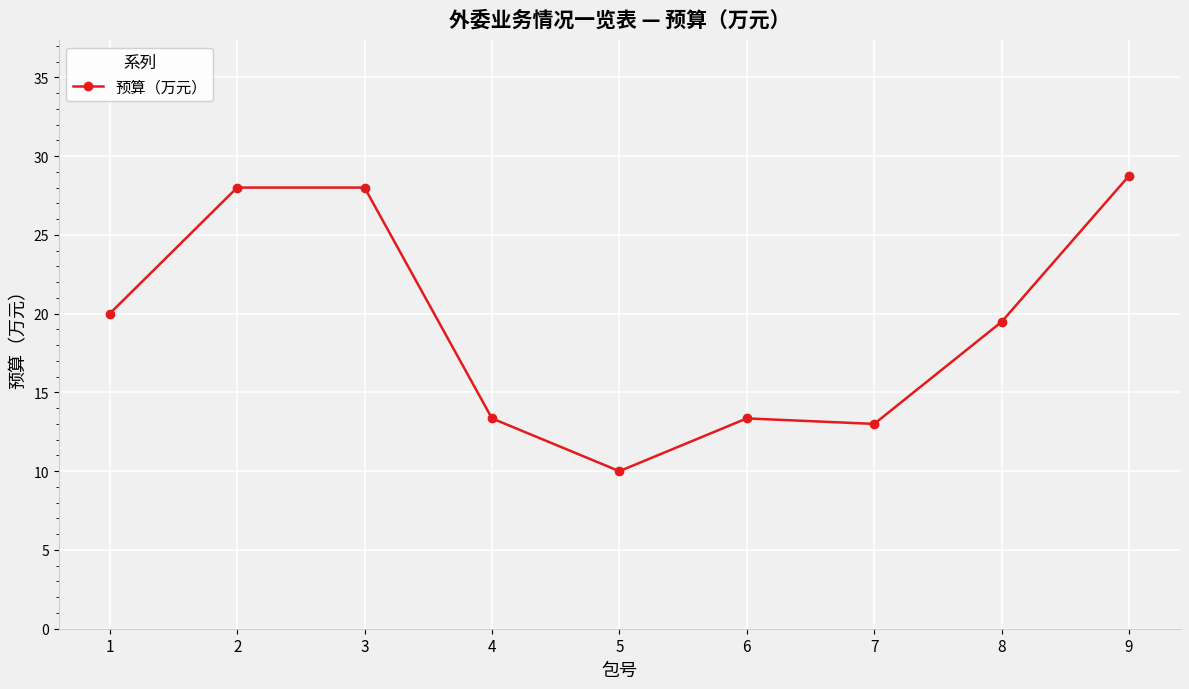

Which has a higher value, 5 or 9?

9